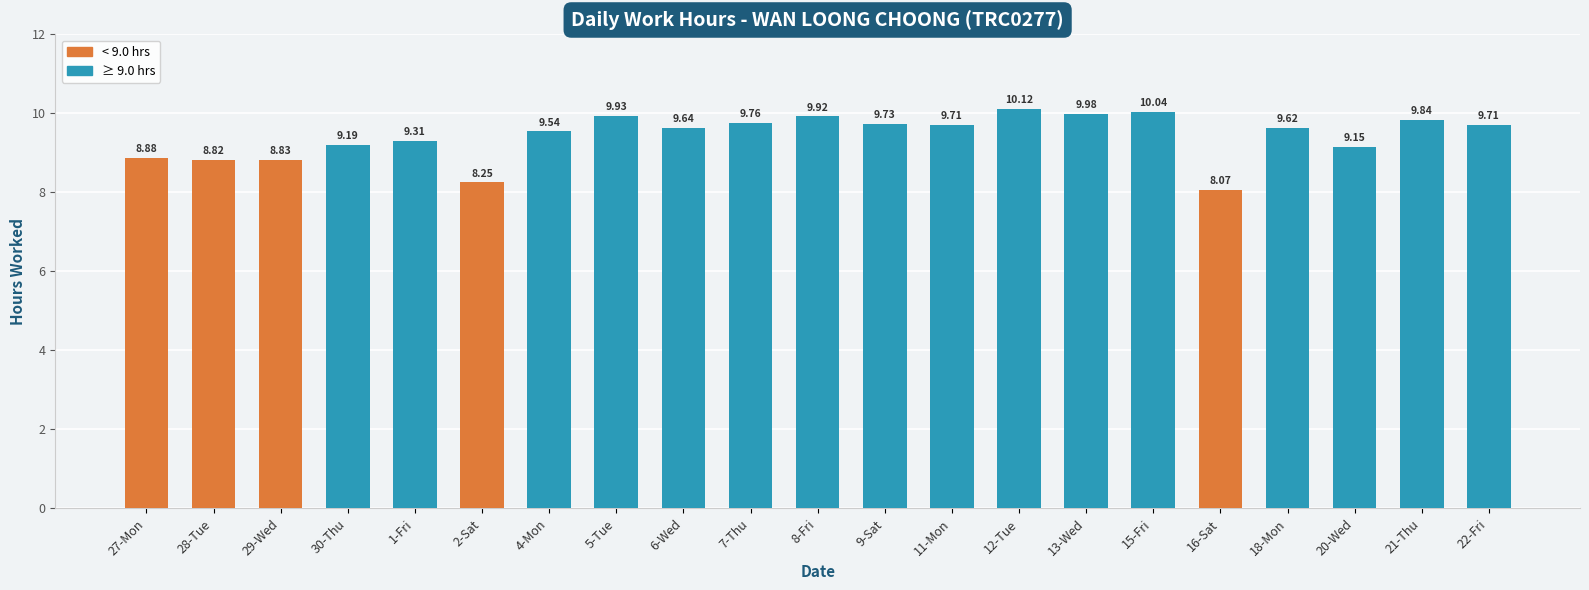

Are the bars grouped side by side (vs. stacked)?

No